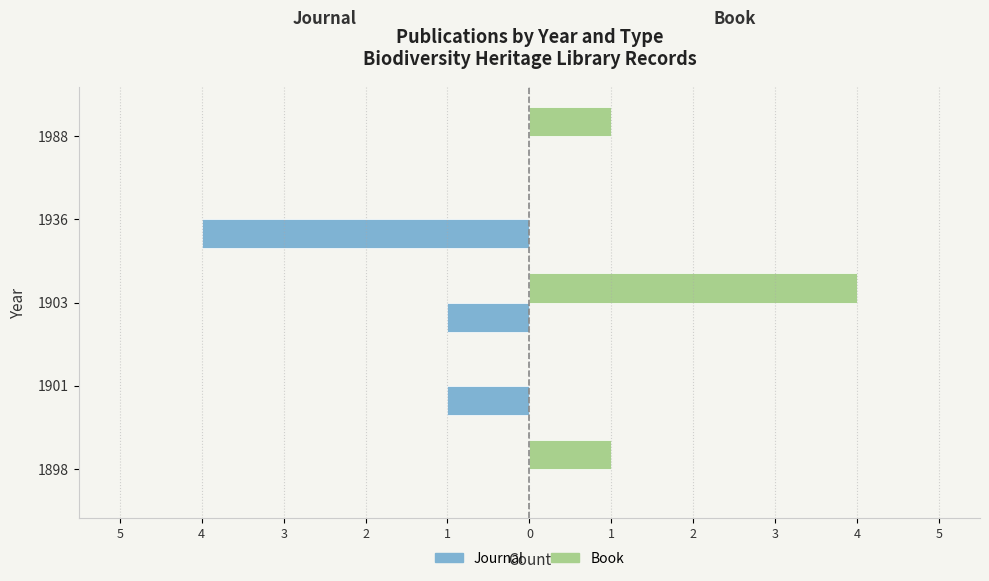

What is the lowest value of the Journal series?

-4